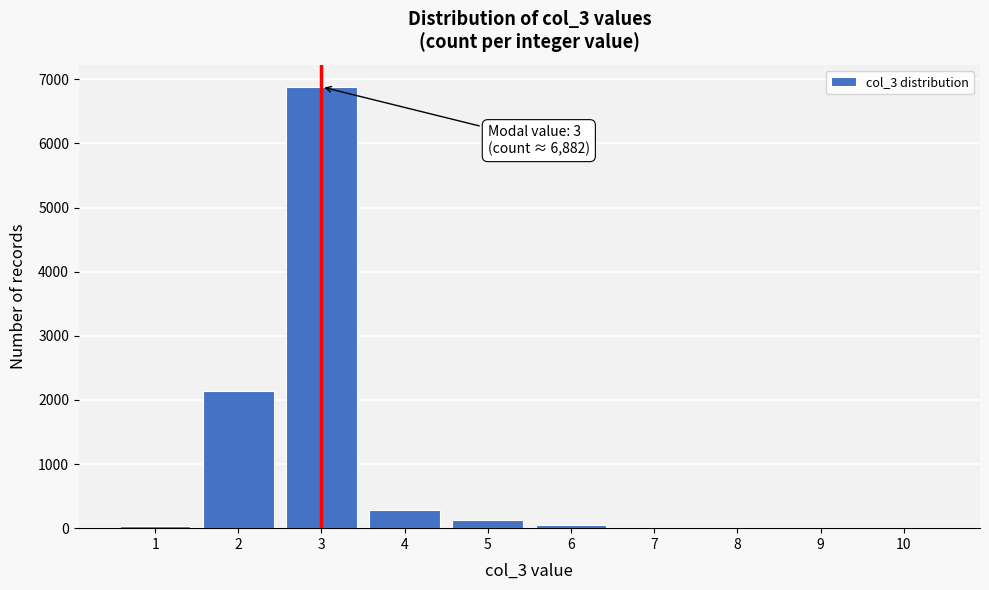

Which range on the x-axis has the tallest bar?

2.5 to 3.5